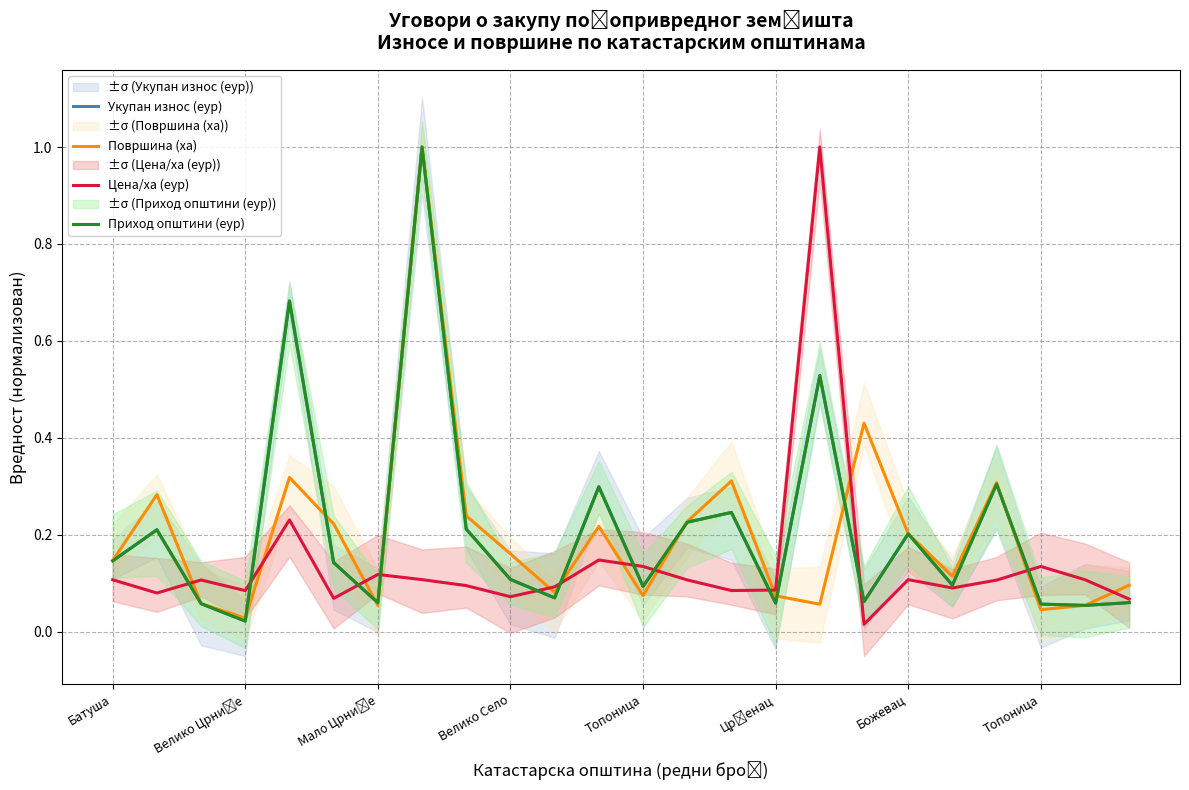

At which label is Цена/ха (еур) closest to 0?

17